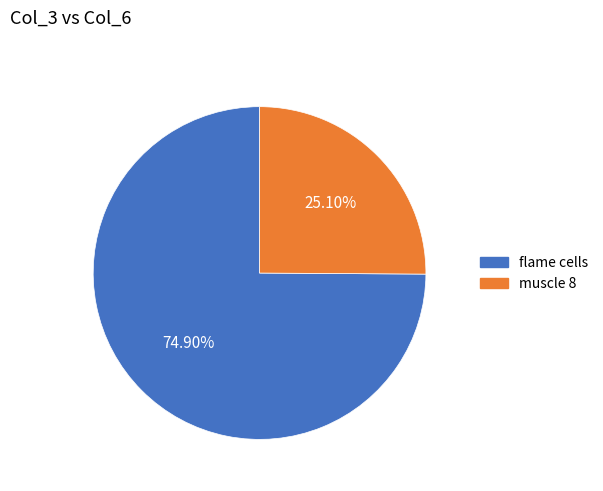

Which category has the biggest portion of the pie?

flame cells